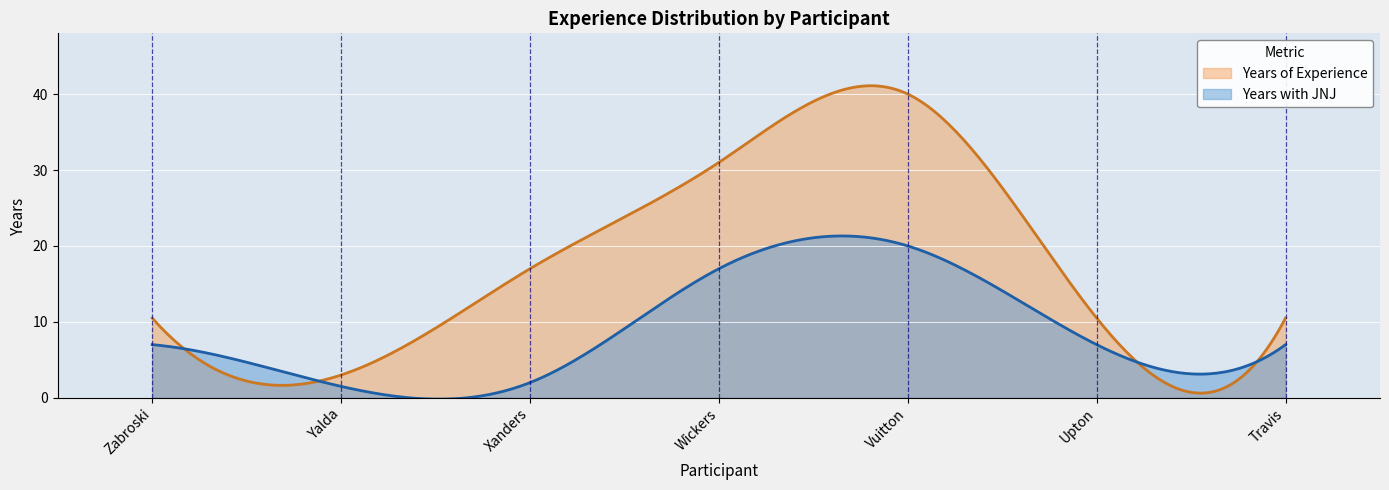

Reading left to right, transcribe all the data shown in this chart.

Years of Experience: Zabroski=10.5	Yalda=3.0	Xanders=17.0	Wickers=31.0	Vuitton=40.0	Upton=10.5	Travis=10.5
Years with JNJ: Zabroski=7.0	Yalda=1.5	Xanders=2.0	Wickers=17.0	Vuitton=20.0	Upton=7.0	Travis=7.0